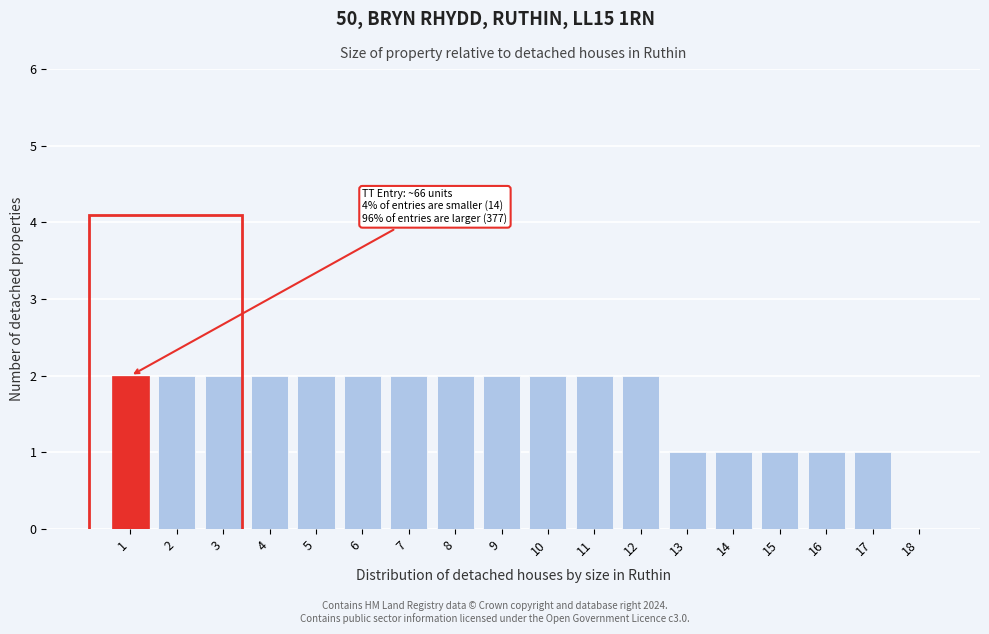

Reading left to right, extract all data points from this chart.

1=2	2=2	3=2	4=2	5=2	6=2	7=2	8=2	9=2	10=2	11=2	12=2	13=1	14=1	15=1	16=1	17=1	18=0